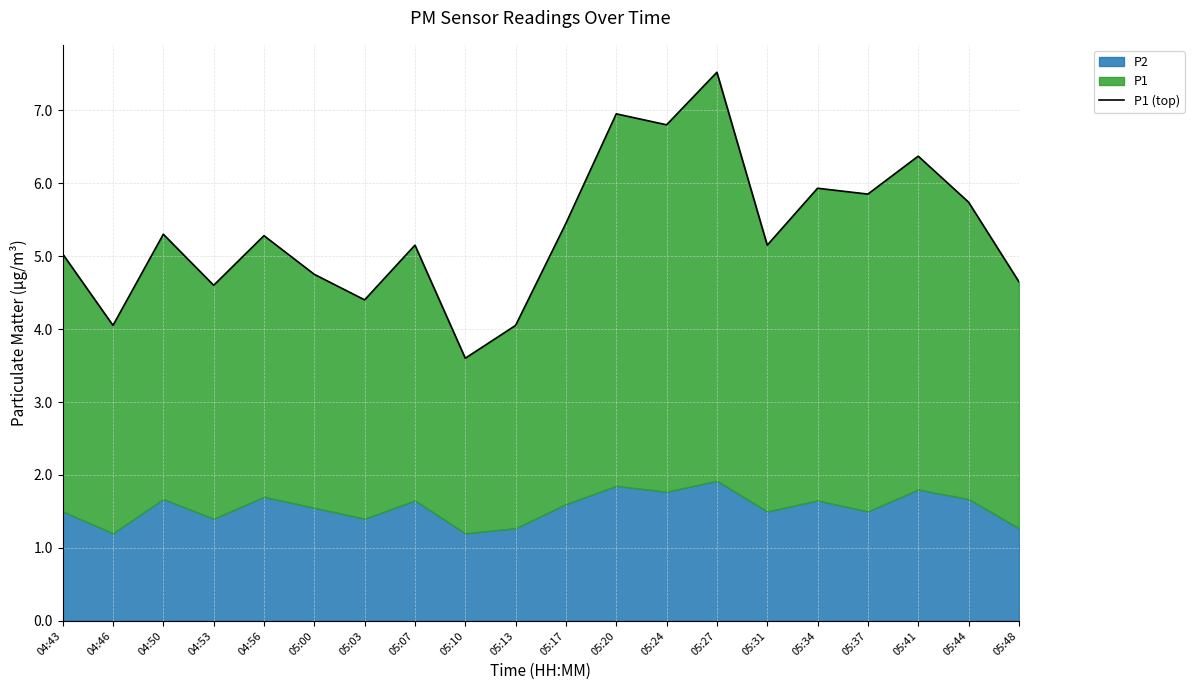

Is it true that the value at 05:48 is 4.7?

True